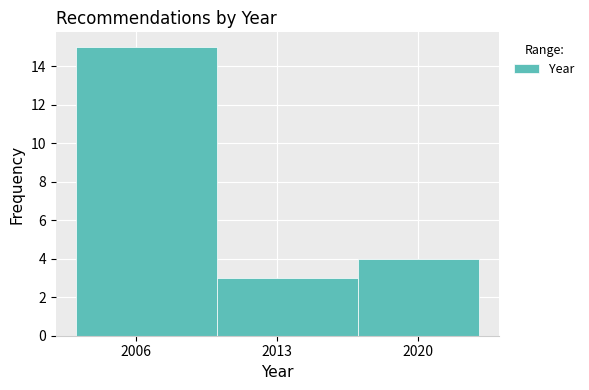

What is the height of the bar covering 2003 to 2010 on the x-axis? The values are not printed on the chart, so give them approximately, as read against the axis.

15